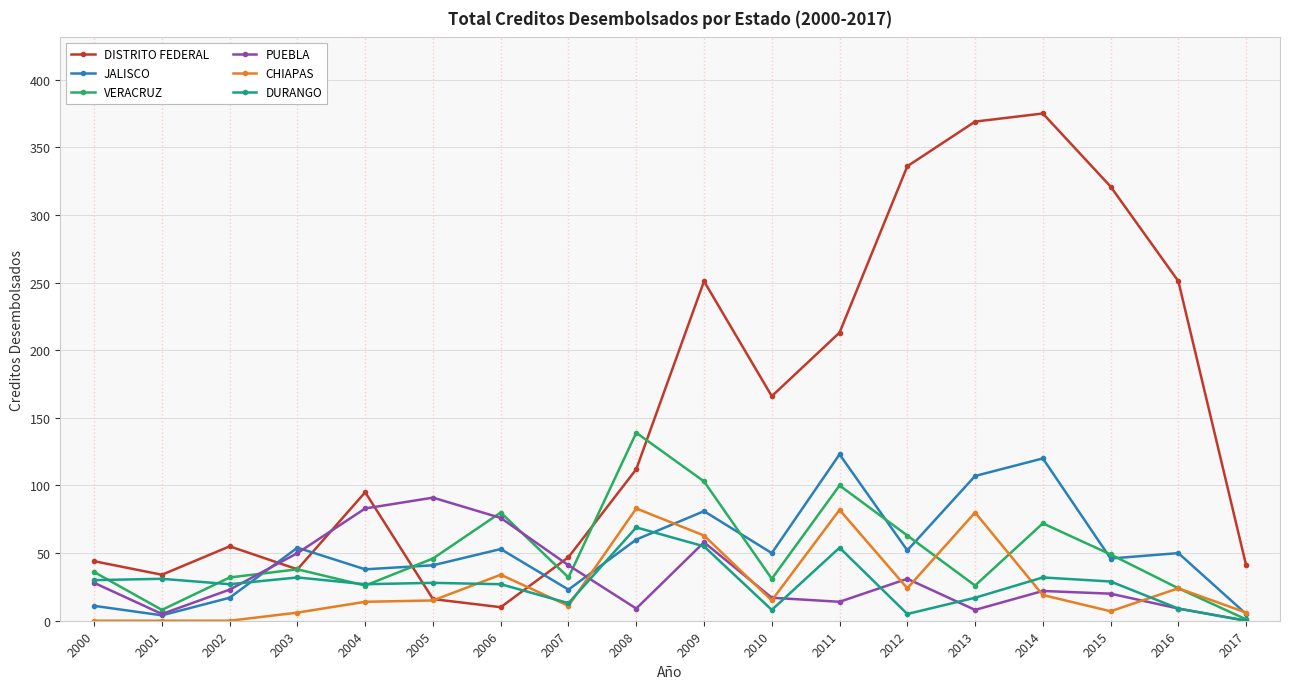

Where is the first local minimum for VERACRUZ?

2001